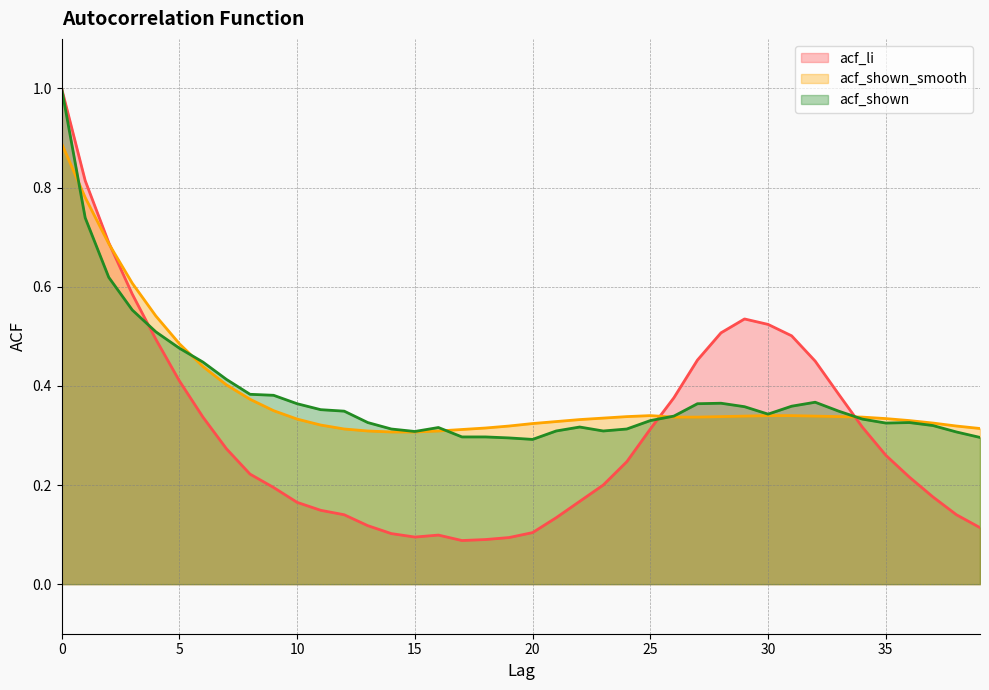

What is the sum of all acf_shown values?

15.4